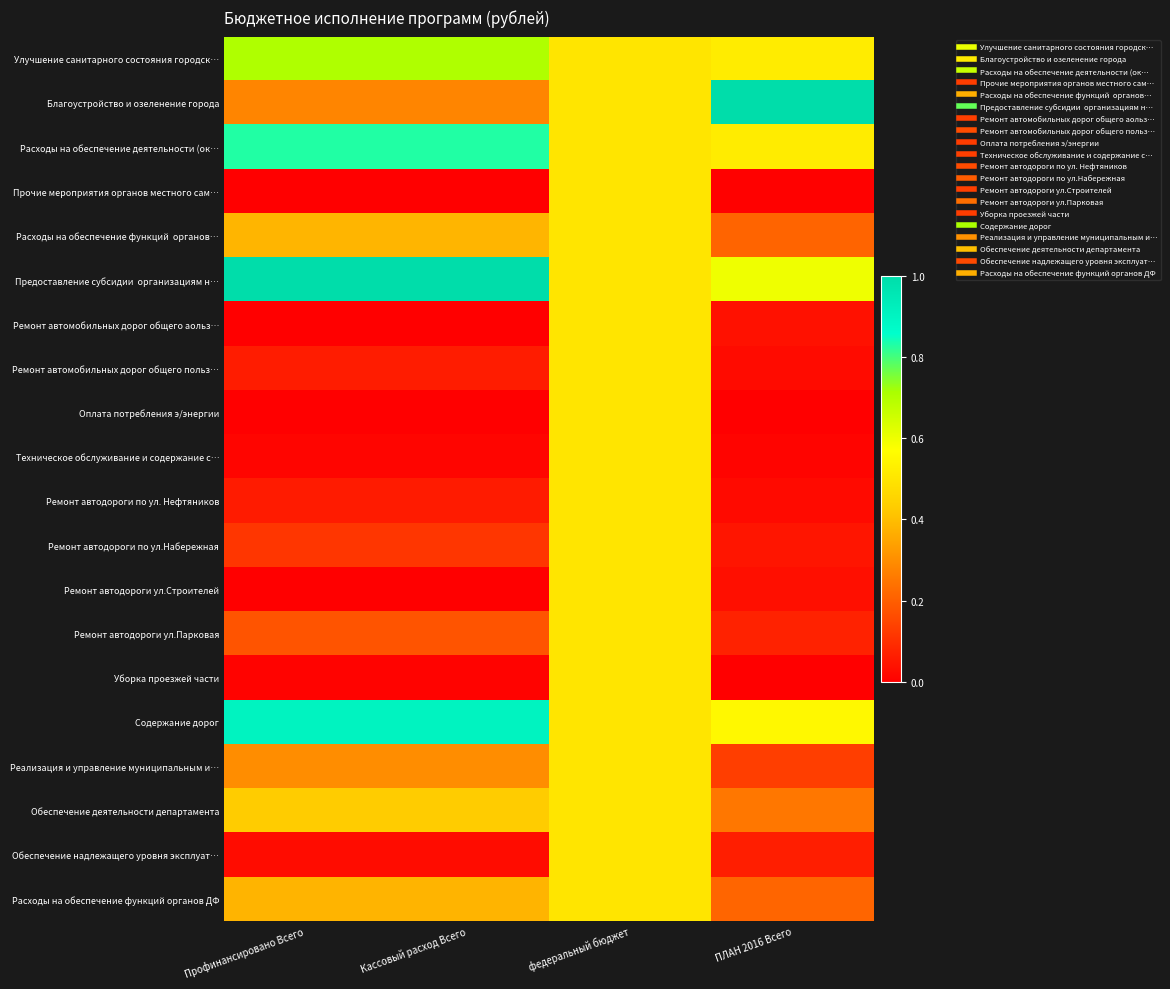

Count the number of data series in this chart.

20